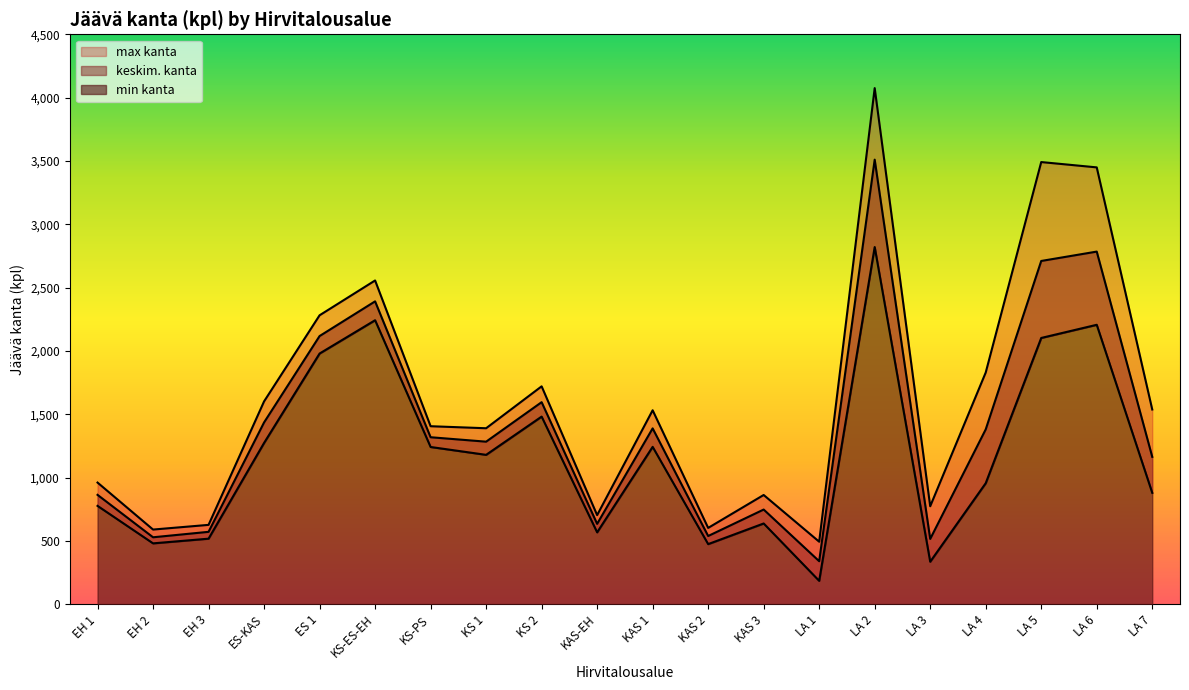

True or false: min kanta and max kanta cross at least once.

False